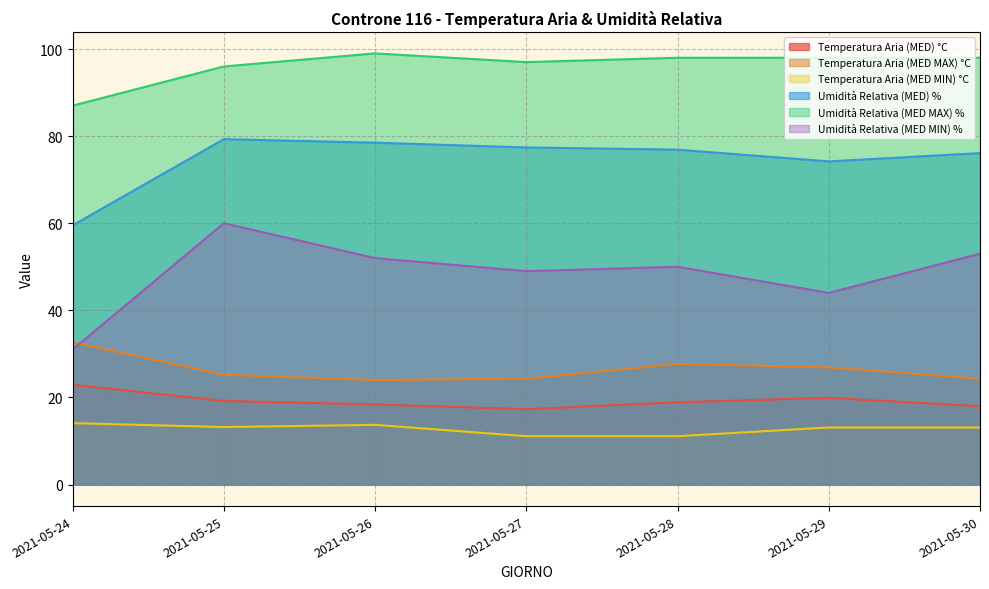

Where is the first local minimum for Temperatura Aria (MED MAX) °C?

2021-05-26